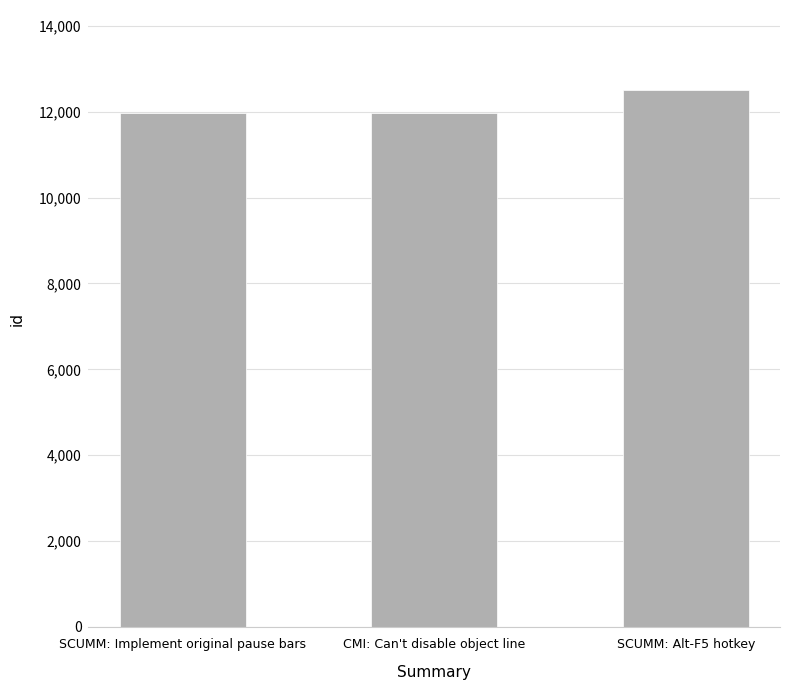

What is the label of the 3rd bar from the left?

SCUMM: Alt-F5 hotkey